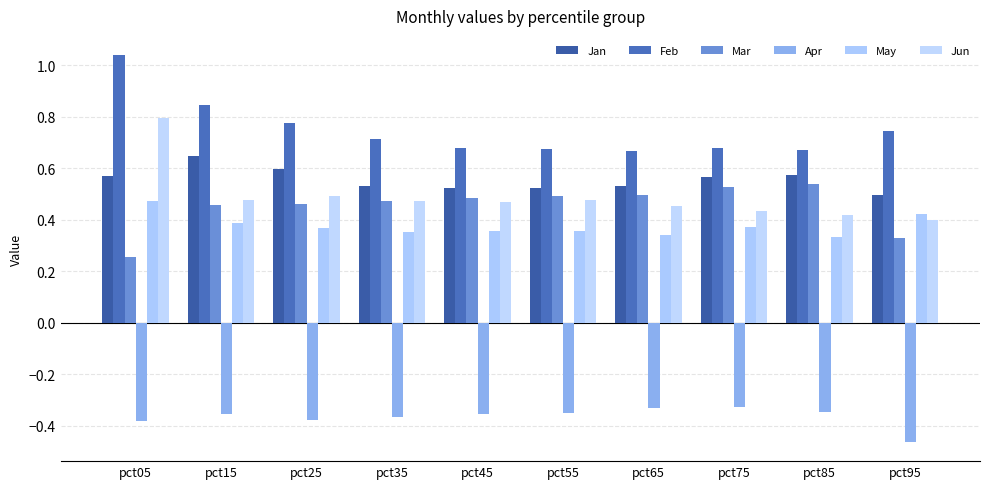

Count the Feb values in the range 0 to 1.

9